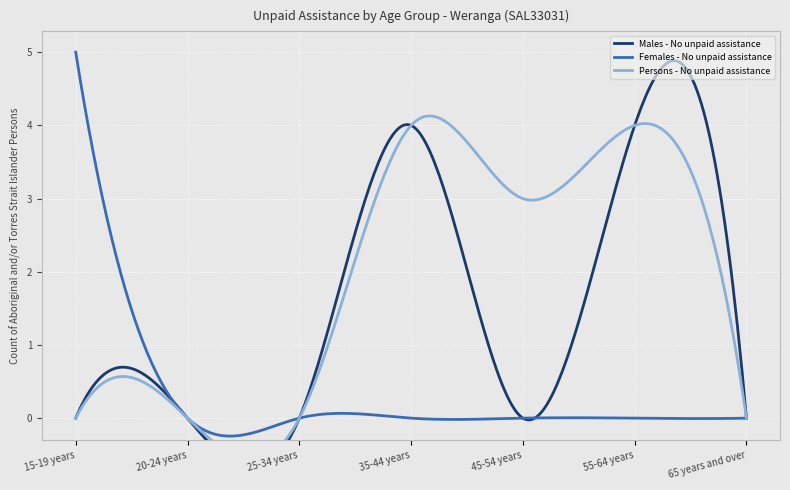

Which label corresponds to the smallest value in the chart?

15-19 years